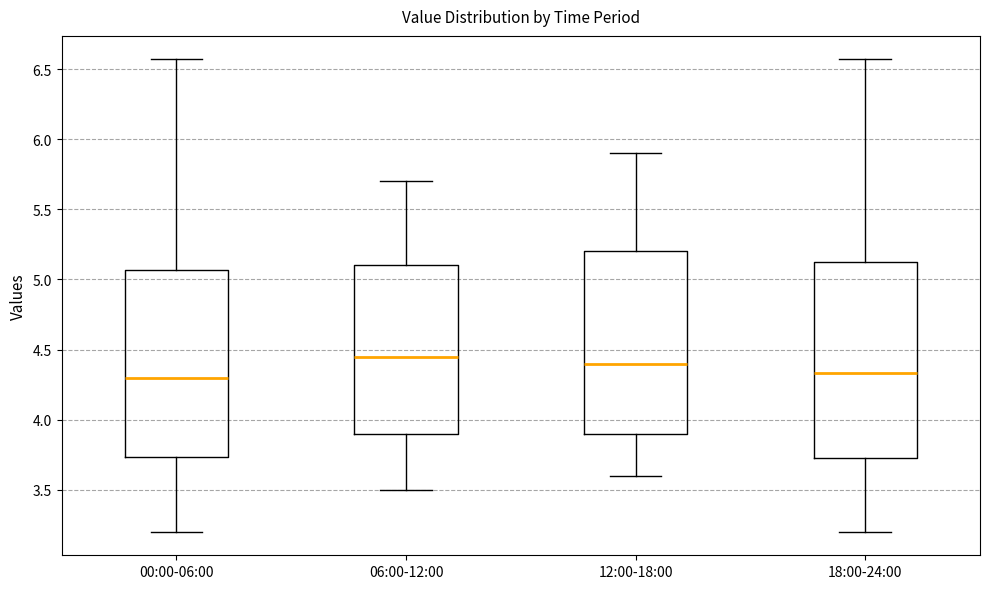

Where is the upper edge of the box for 12:00-18:00 on the y-axis? The values are not printed on the chart, so give them approximately, as read against the axis.

5.20